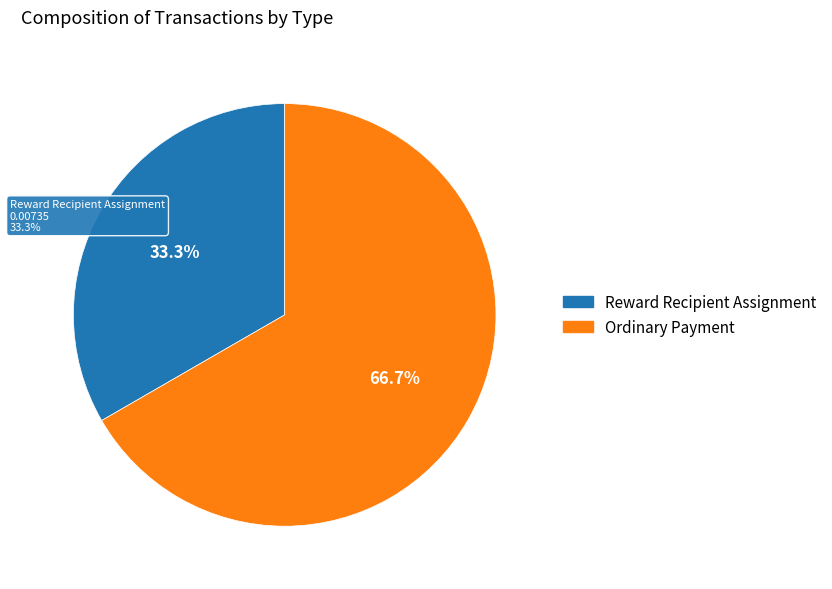

How many segments does this pie chart have?

2